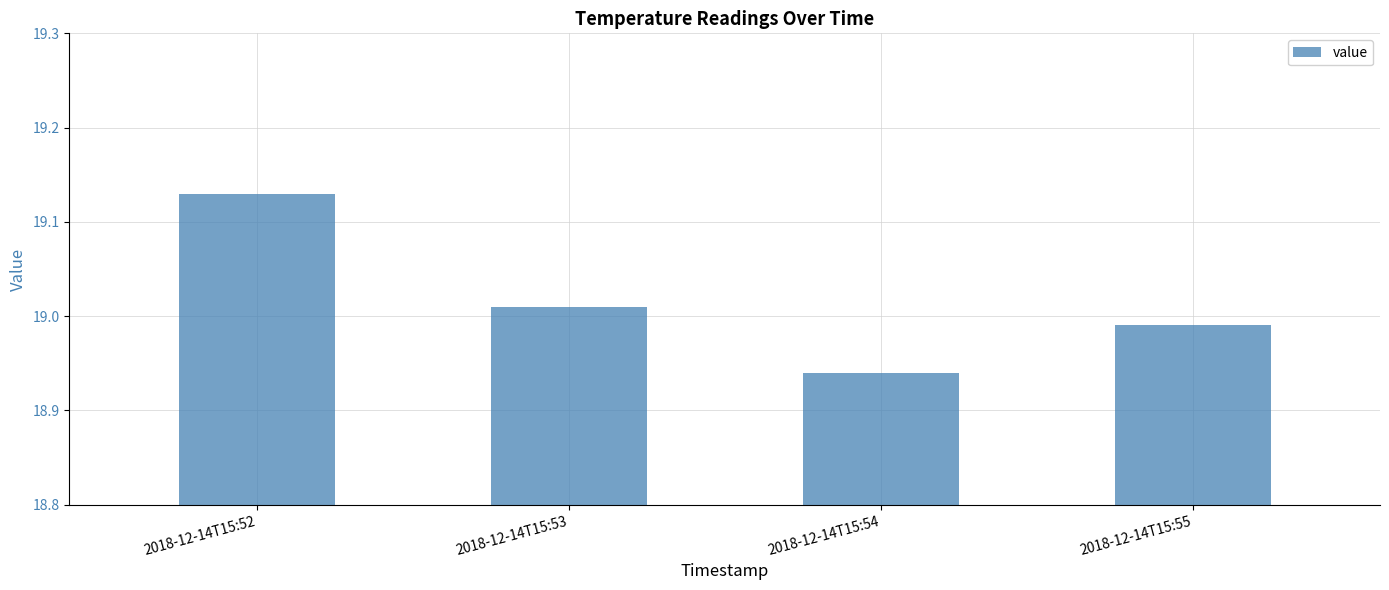

At which label does the data first exceed 19?

2018-12-14T15:52